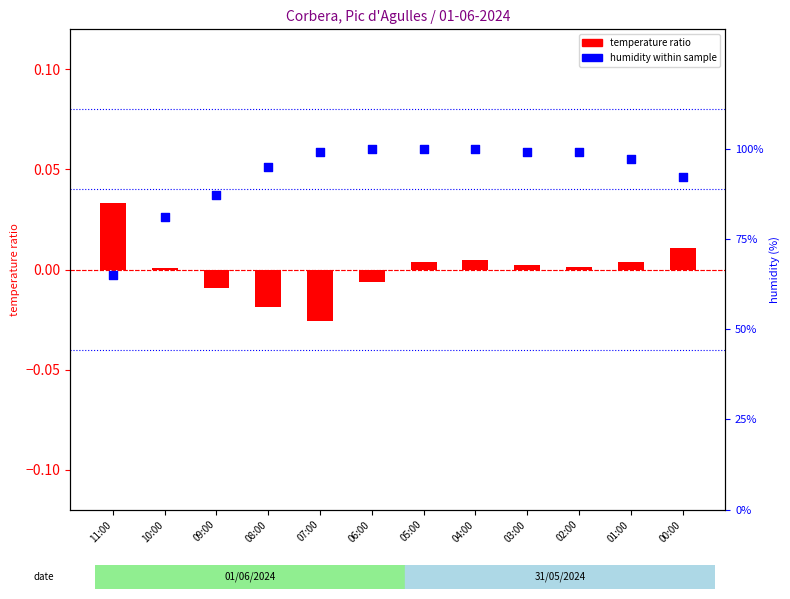

Is the value of temperature ratio at 04:00 greater than the value of humidity within sample at 00:00?

No